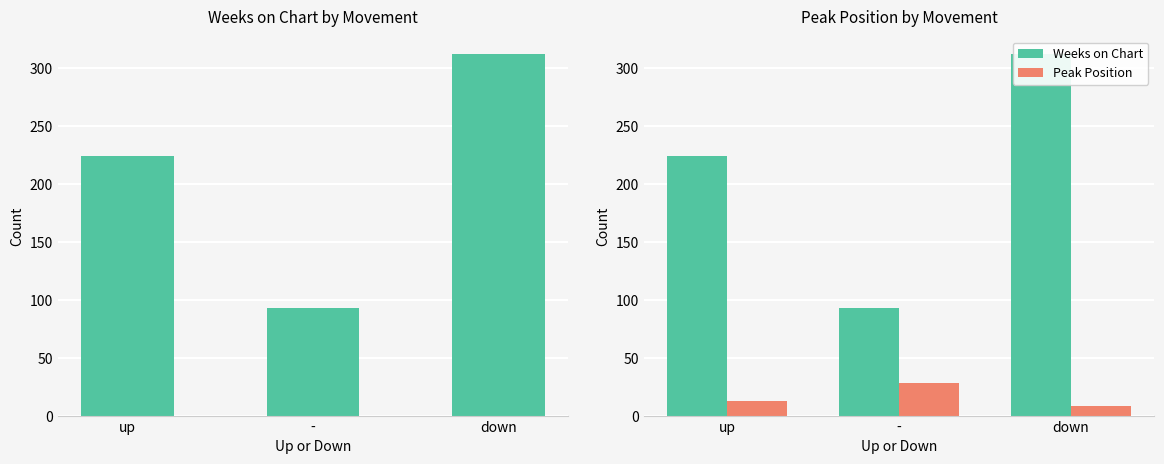

What is the difference between the Weeks on Chart values at down and -?

219